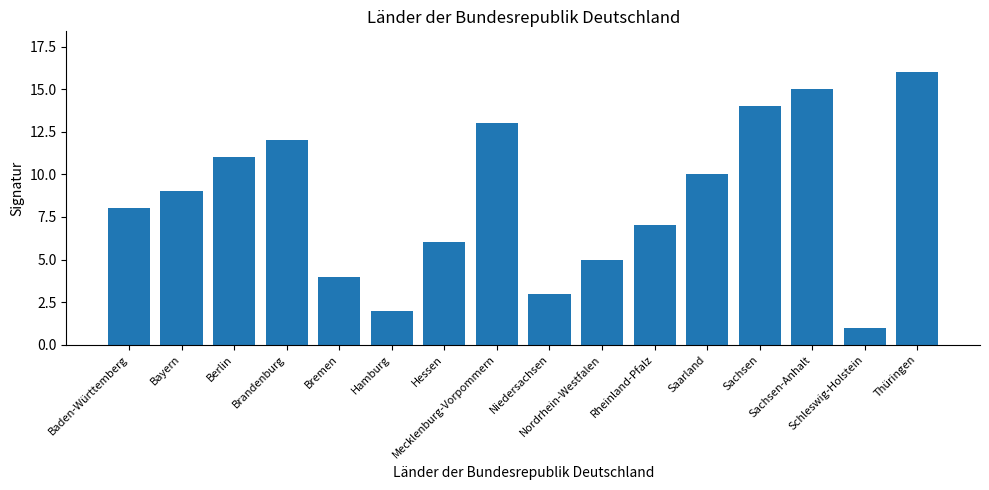

At which category does the chart reach its peak across all series?

Thüringen